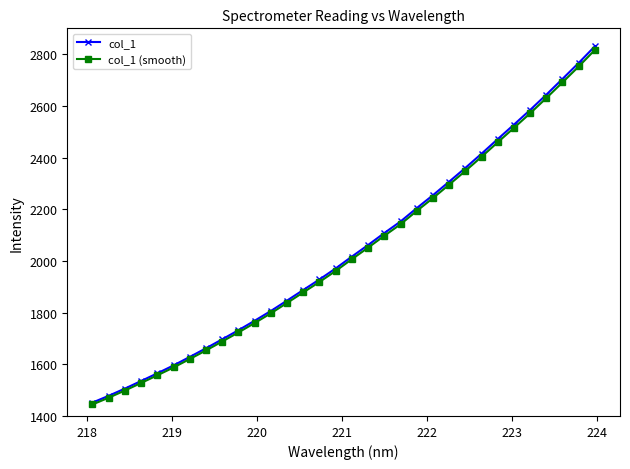

What is the value of the col_1 (smooth) point at the 4th from the left?

1527.6